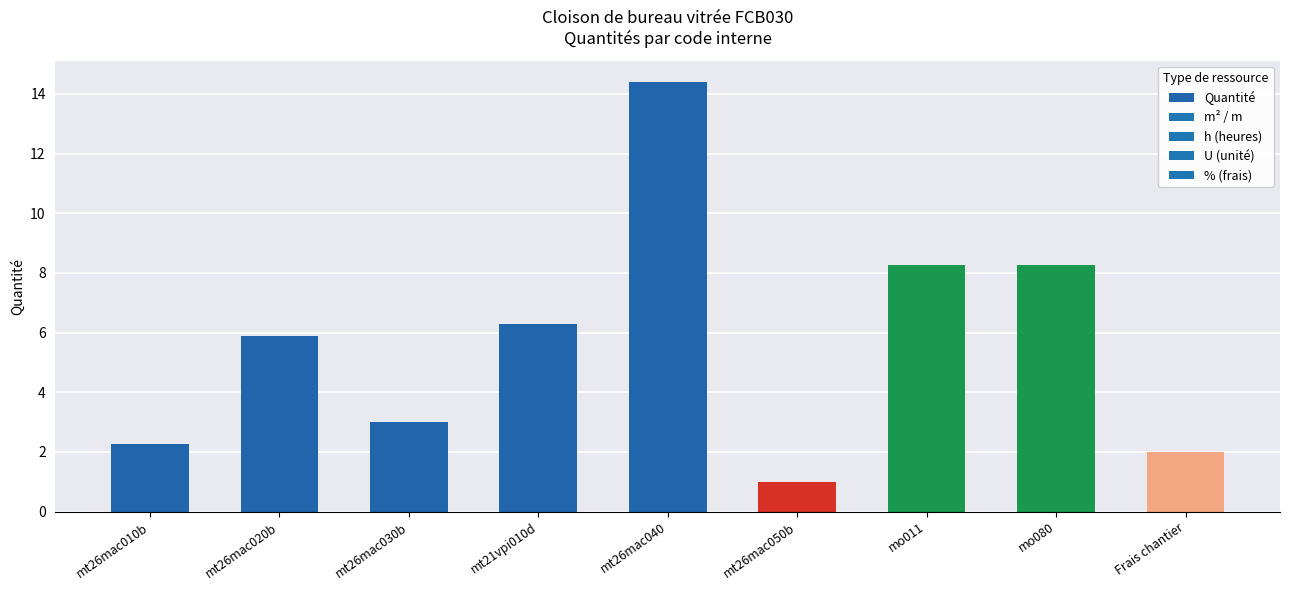

What is the label of the 9th bar from the left?

Frais chantier